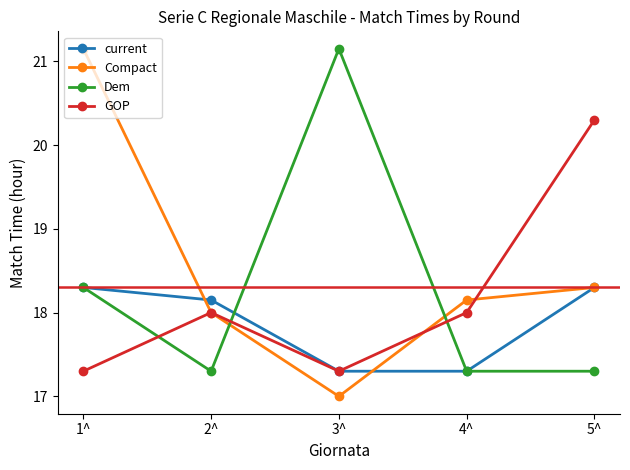

What are all the series names shown in the legend?

current, Compact, Dem, GOP